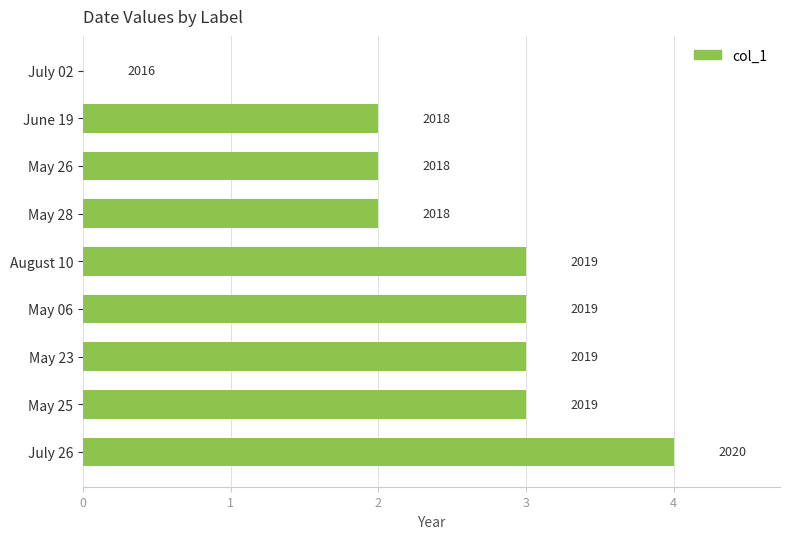

How many values are between 2 and 3?

7